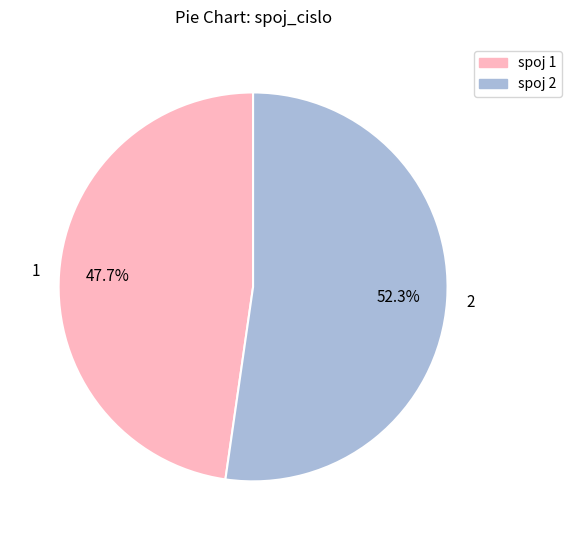

To the nearest percent, what is the difference between the largest and smallest slice percentages?

5%